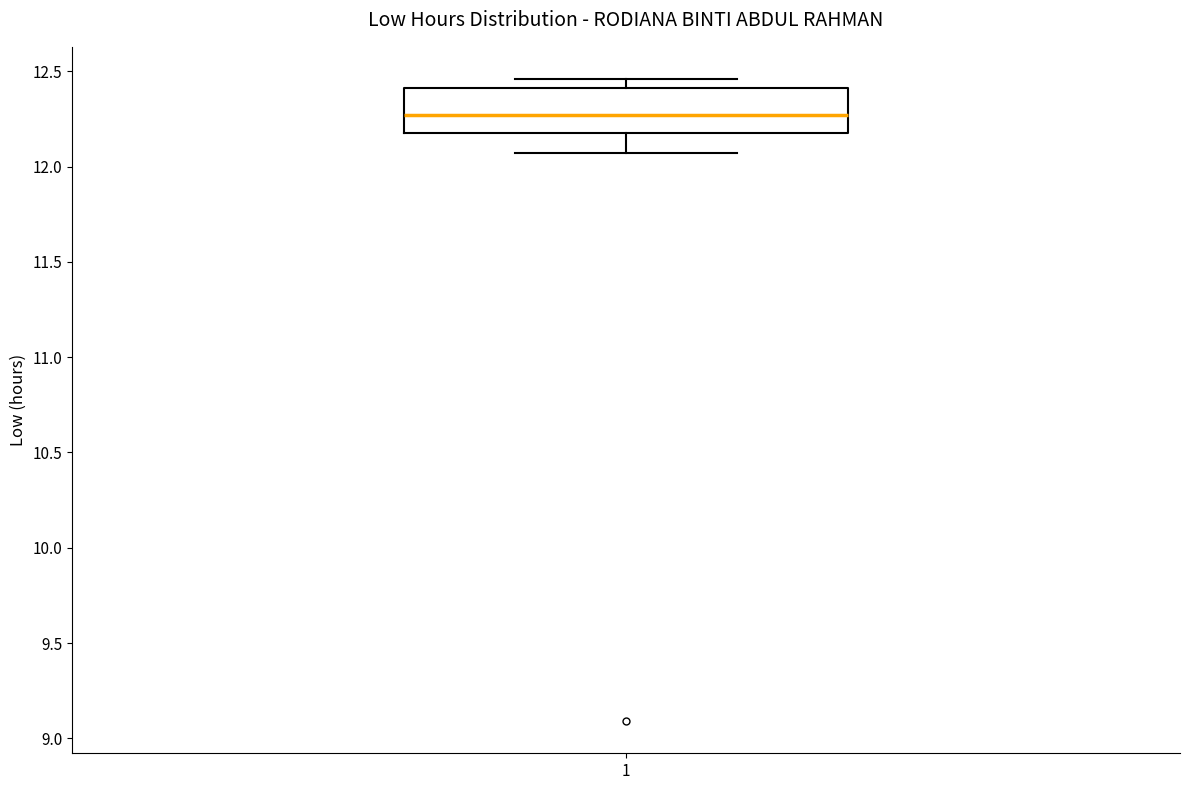

Read this box plot against the y-axis: the position of the median line, the range covered by the box, and the ends of both whiskers. The values are not printed on the chart, so give them approximately, as read against the axis.

median 12.25, box 12.20 to 12.40, whiskers 12.05 to 12.45